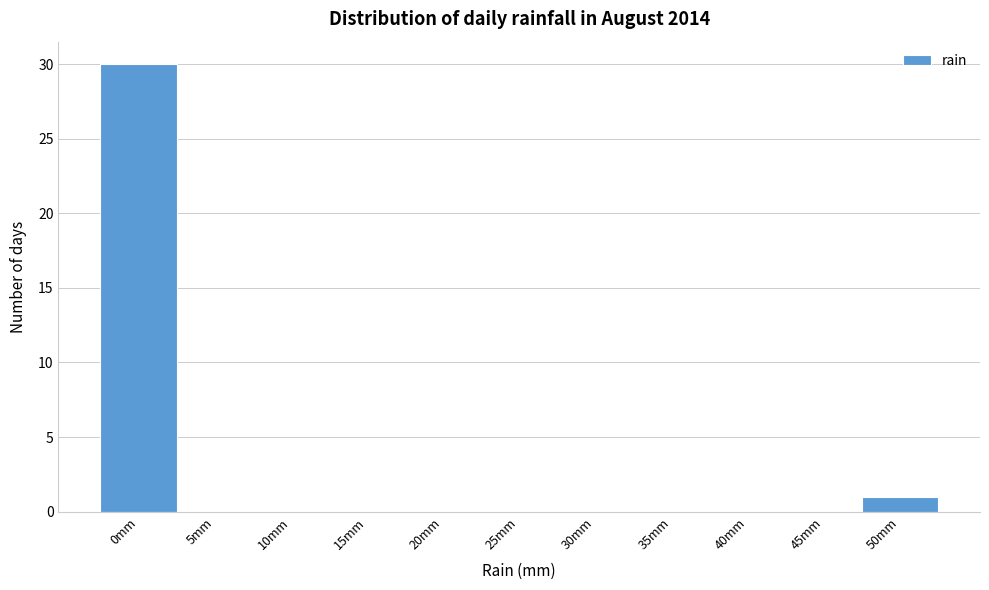

Reading left to right, what are all the values shown in this chart?

0mm=30	5mm=0	10mm=0	15mm=0	20mm=0	25mm=0	30mm=0	35mm=0	40mm=0	45mm=0	50mm=1